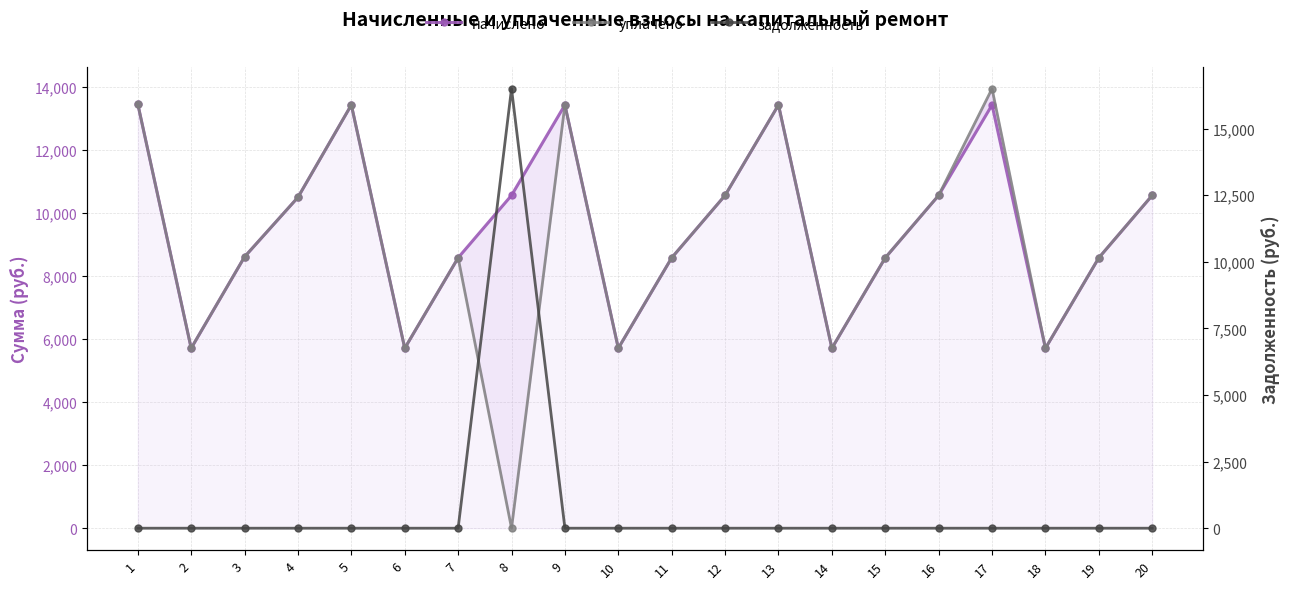

Where is the first local maximum for уплачено?

5